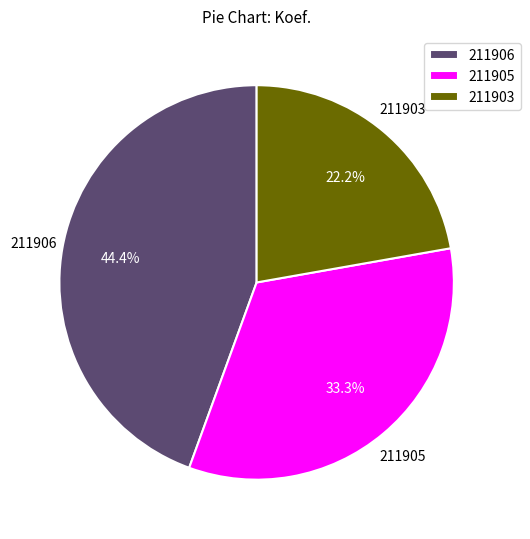

To the nearest percent, what is the difference between the 211903 and 211905 slice percentages?

11%